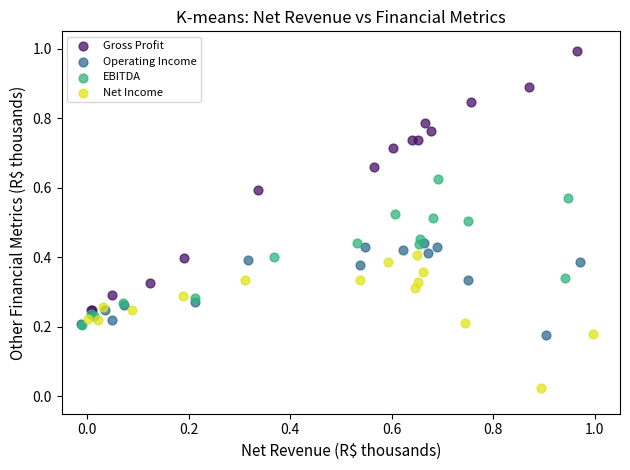

What are all the series names shown in the legend?

Gross Profit, Operating Income, EBITDA, Net Income